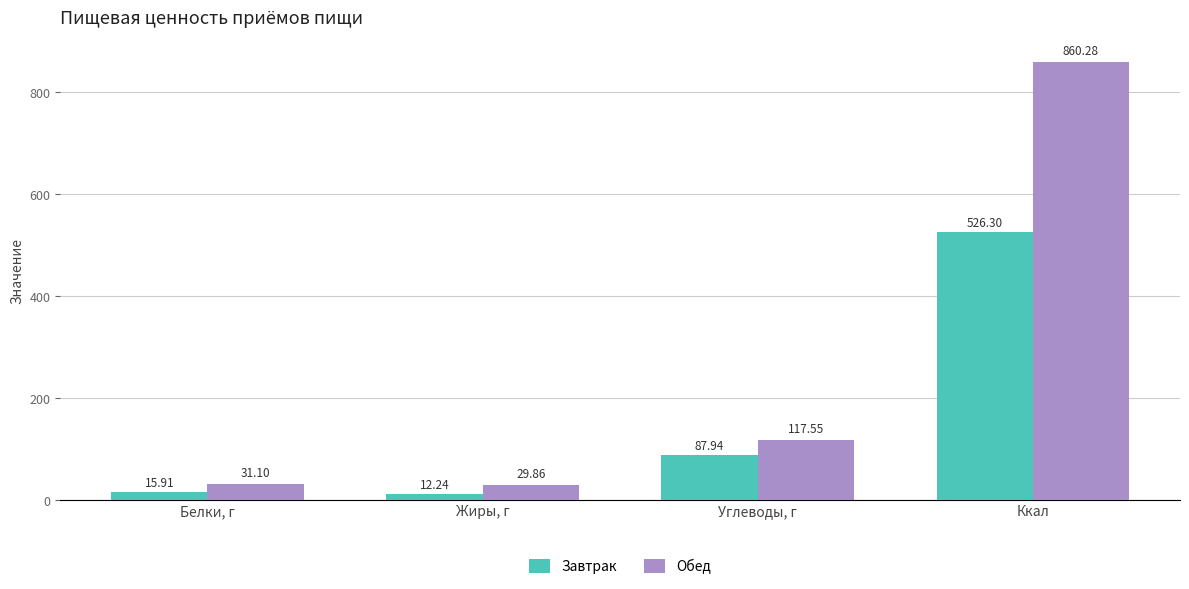

List the labels in order of Обед value, smallest first.

Жиры, г, Белки, г, Углеводы, г, Ккал